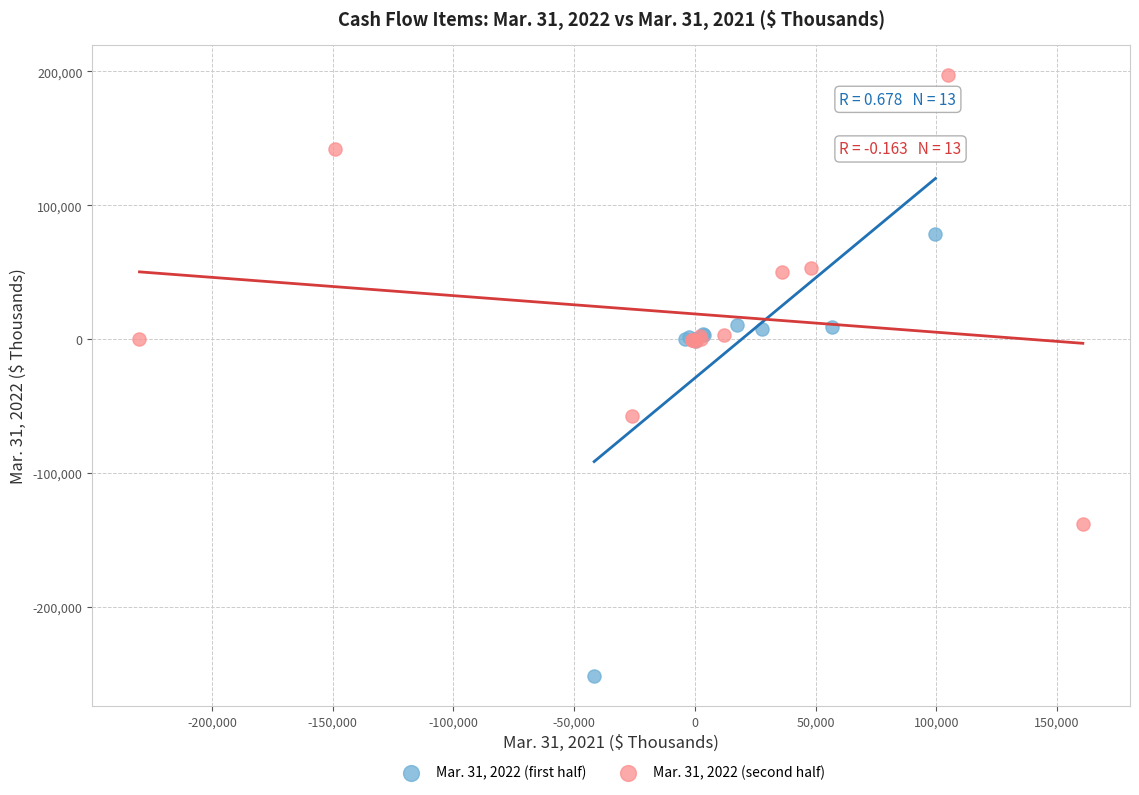

Which series contains the lowest Y value?

Mar. 31, 2022 (first half)